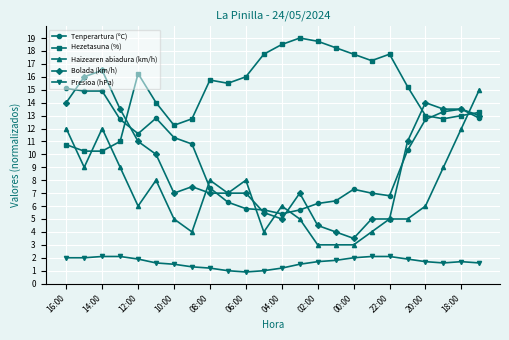

True or false: Tenperartura (ºC) and Hezetasuna (%) cross at least once.

True